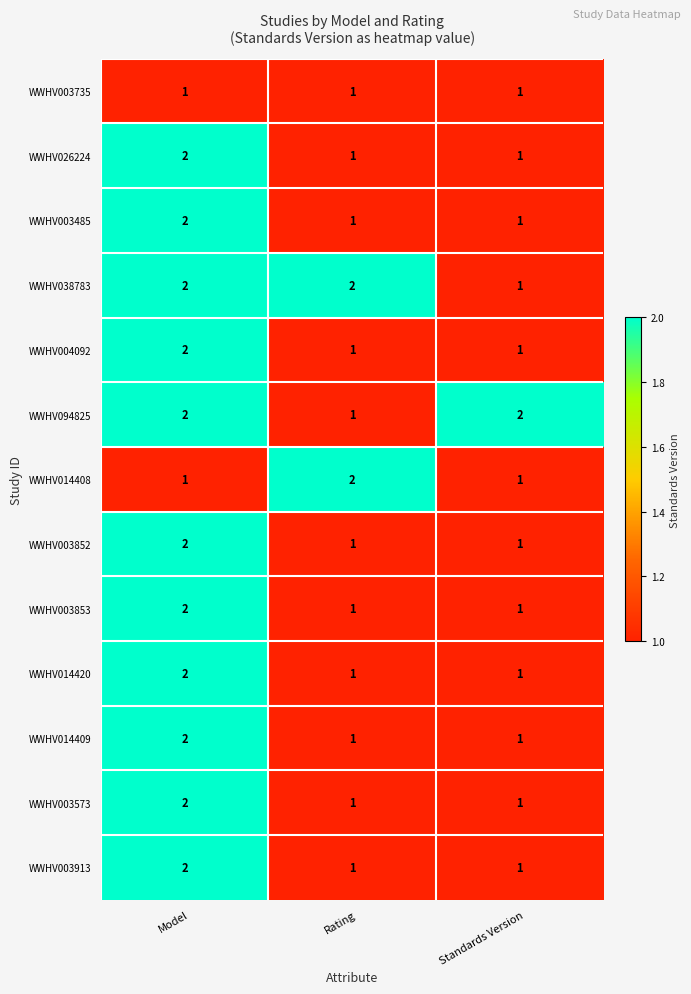

What is the total value across all series at Standards Version?

14